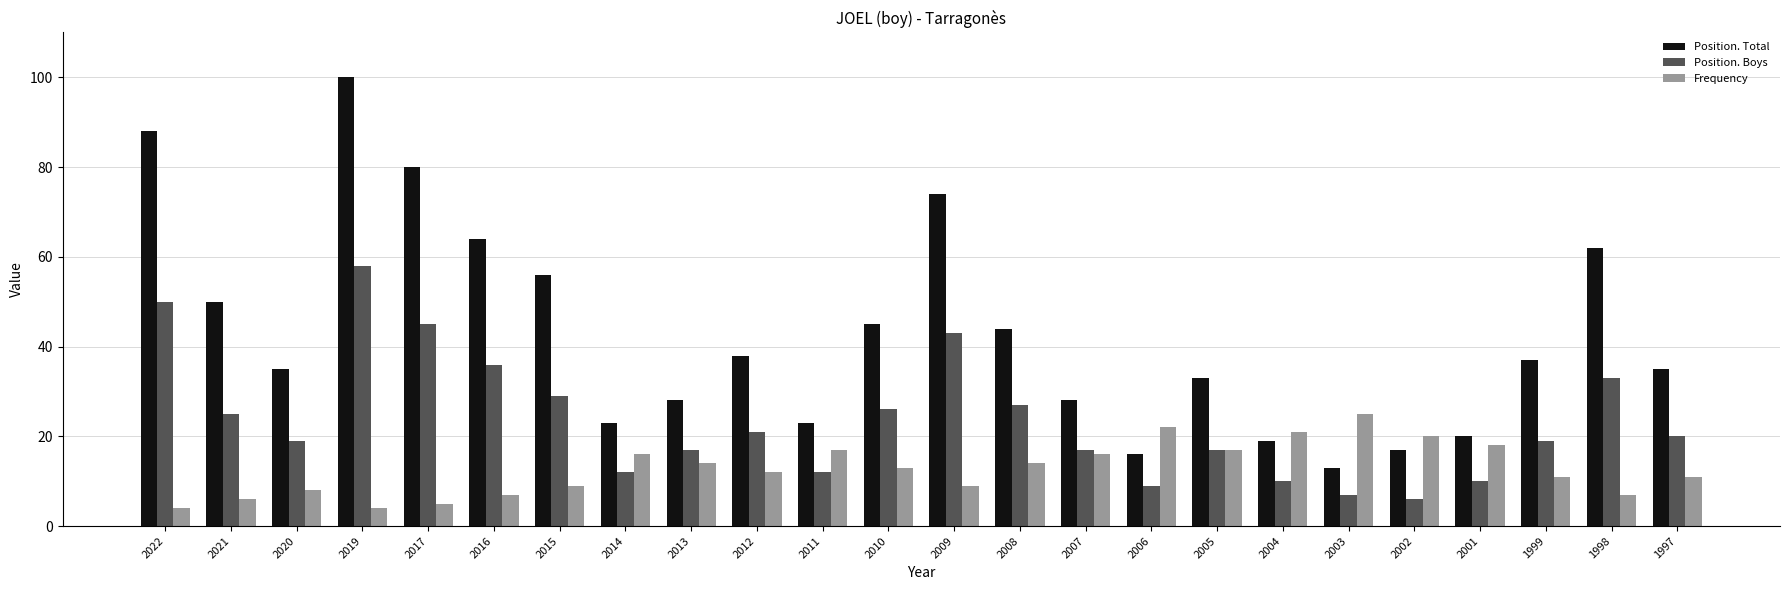

True or false: Frequency has a value of 7 at 1998.

True